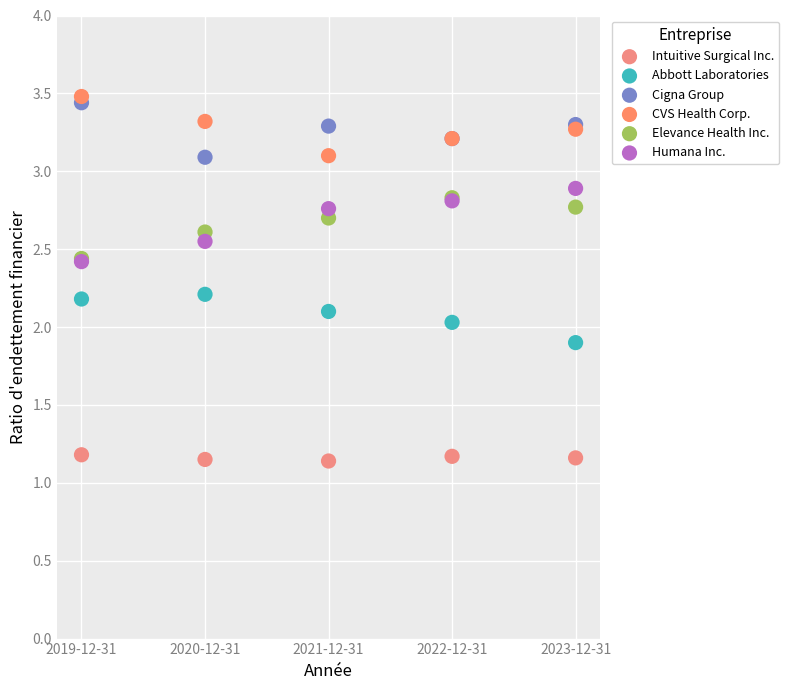

Which series contains the highest Y value?

CVS Health Corp.